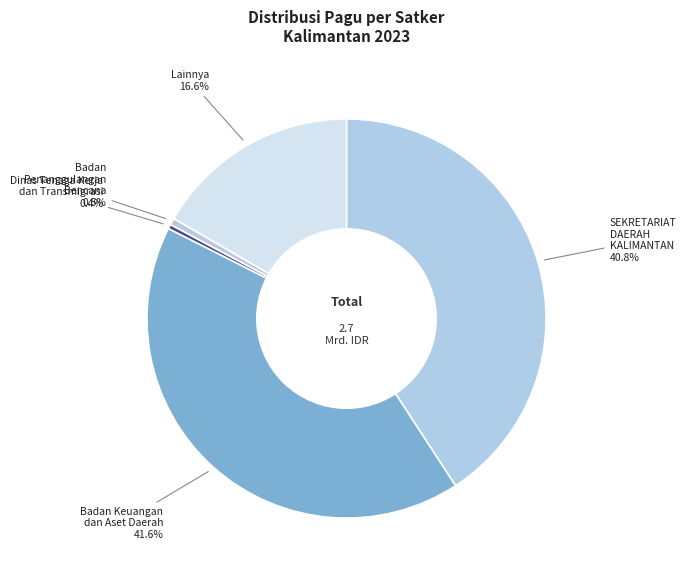

Is the sum of Badan Penanggulangan Bencana and SEKRETARIAT DAERAH greater than half?

No